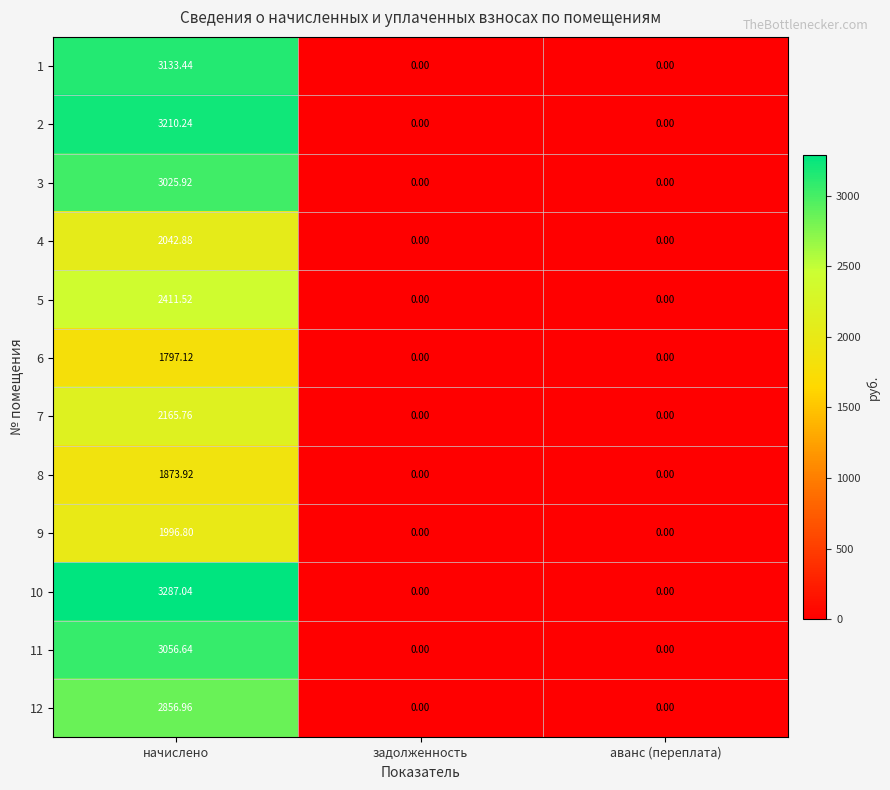

Is the value of 6 at начислено greater than the value of 11 at начислено?

No